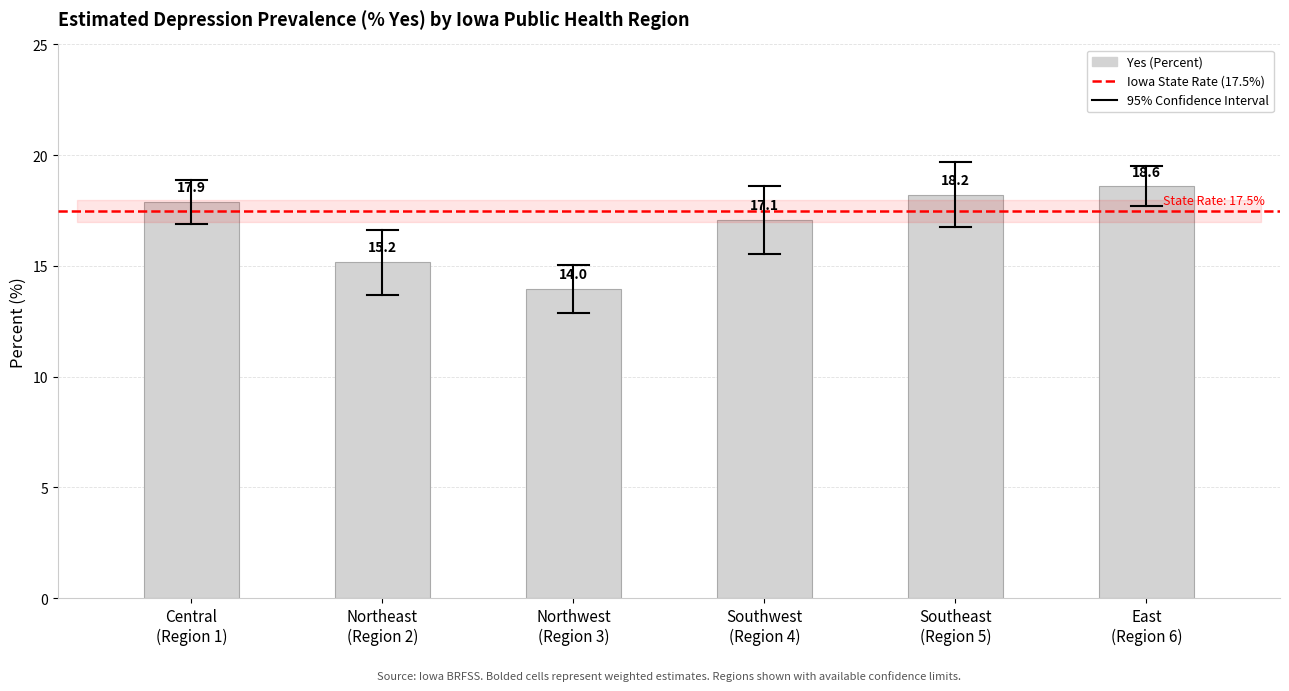

What is the maximum value shown in the chart?

18.6